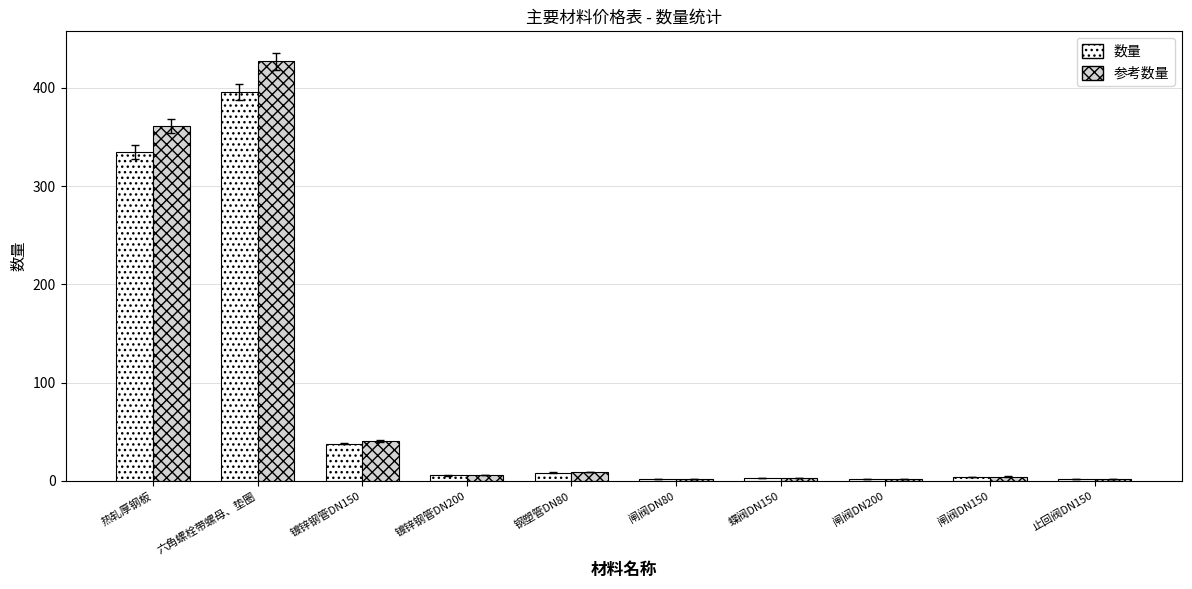

What is the difference between the highest and lowest values at 闸阀DN150?

0.3